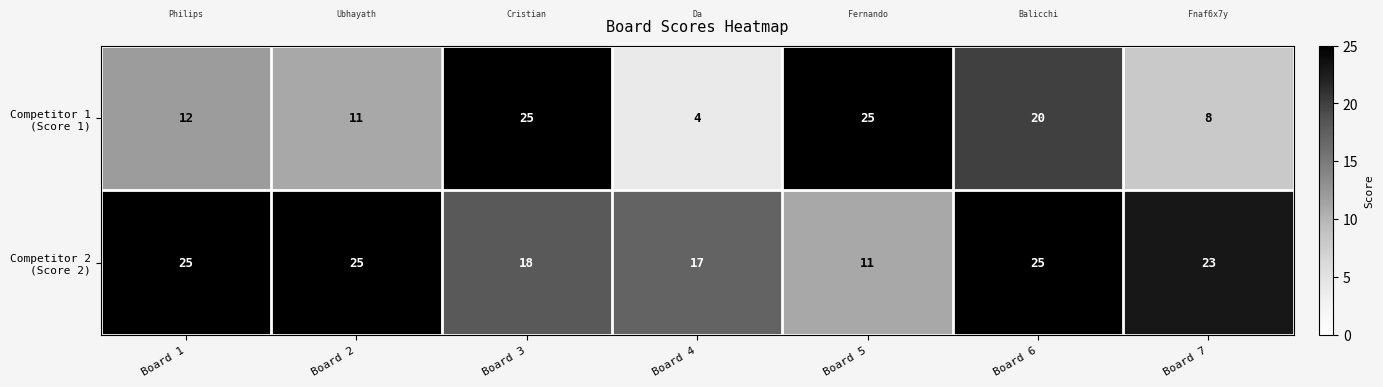

What is the smallest value displayed?

4